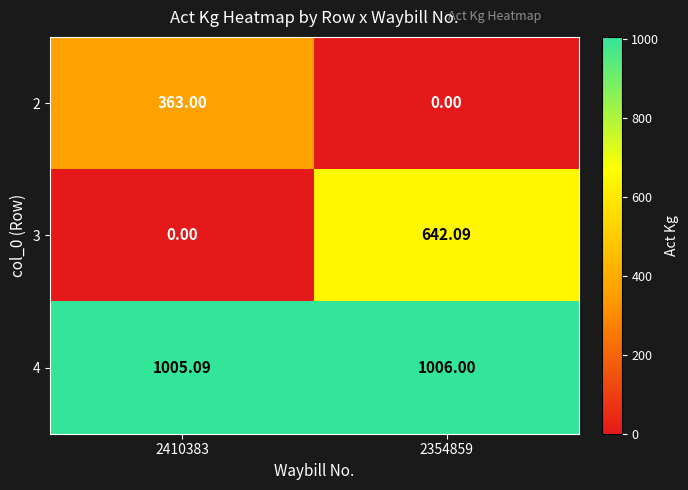

Is the value of 4 at 2410383 greater than the value of 2 at 2354859?

Yes